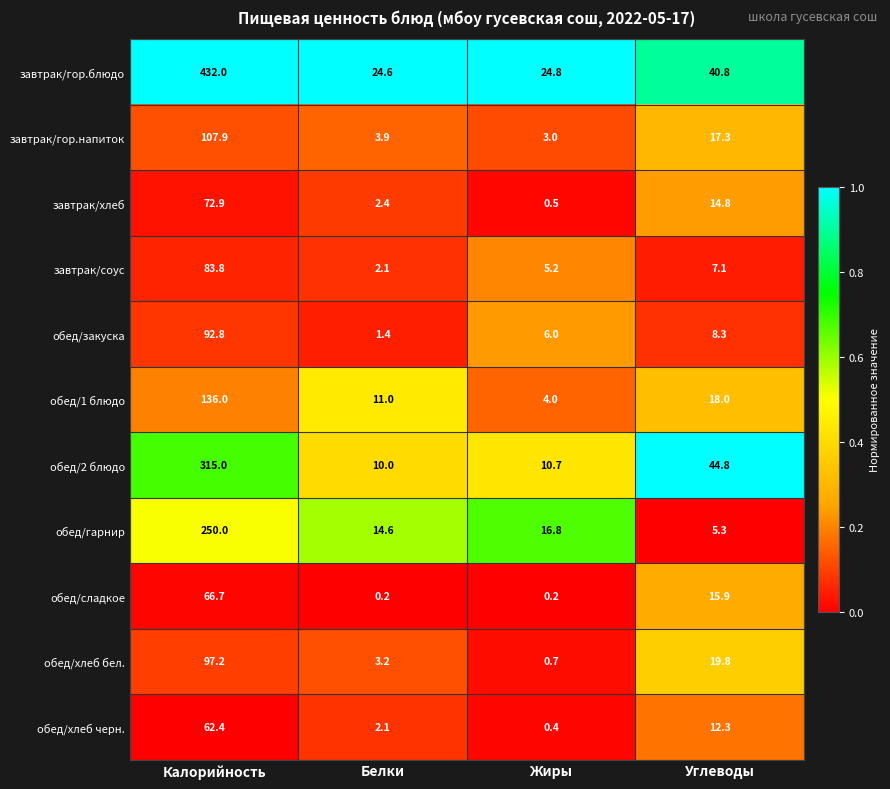

At which category is the sum across all series the highest?

Калорийность